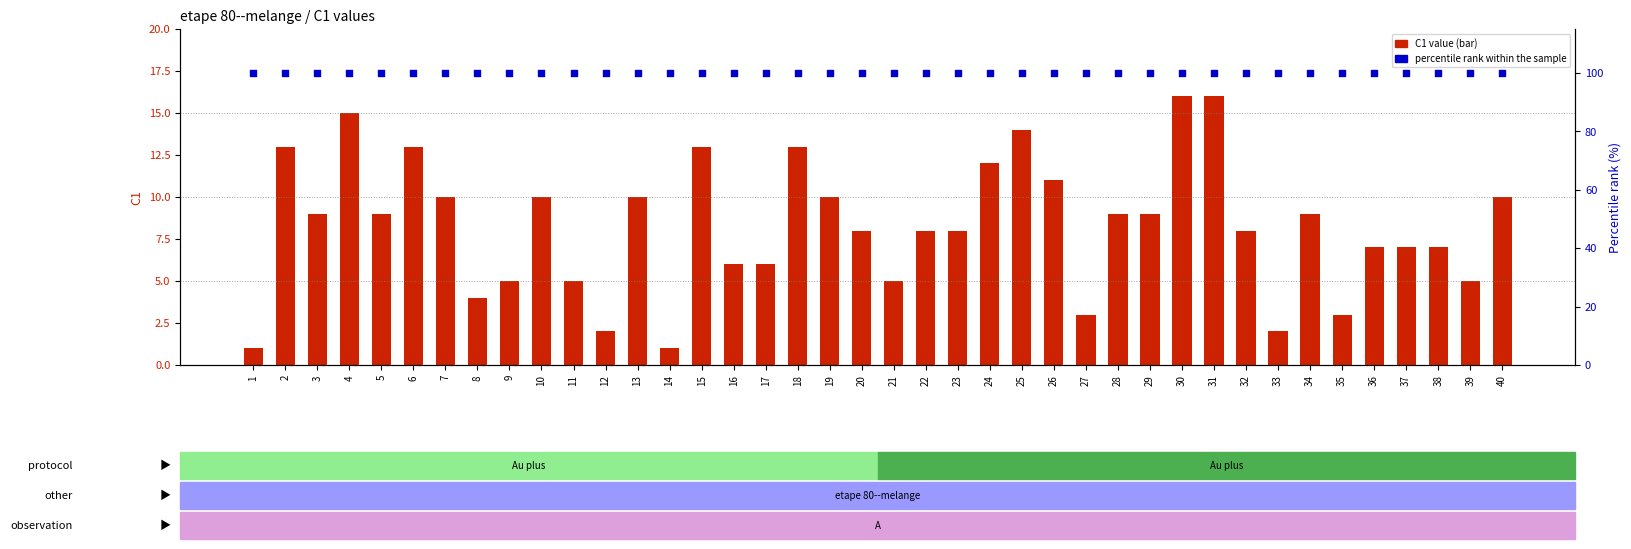

Which series has the largest Y range (max minus min)?

C1 value